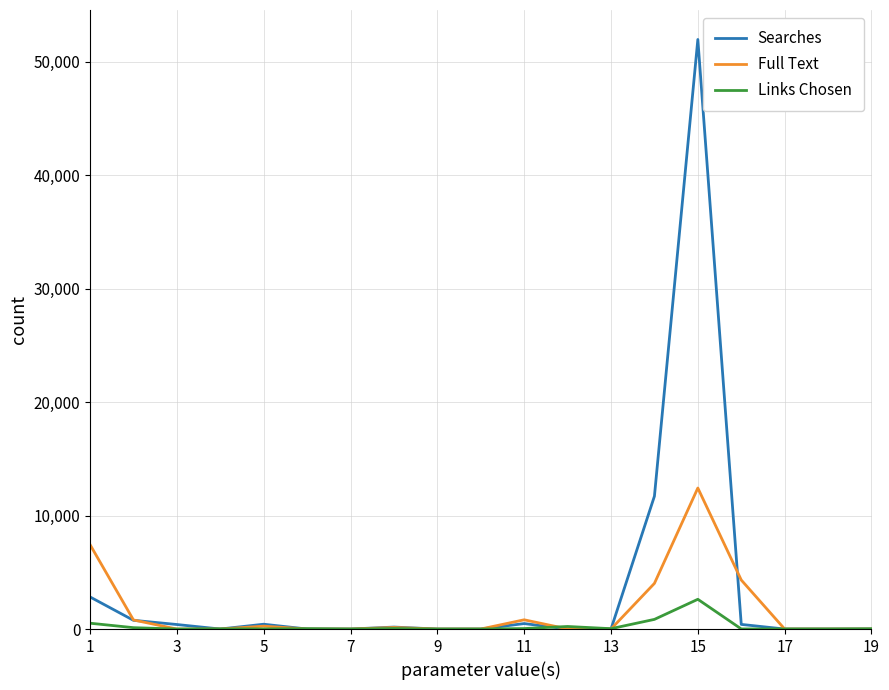

Rank the series by their average value, from highest to lowest.

Searches, Full Text, Links Chosen